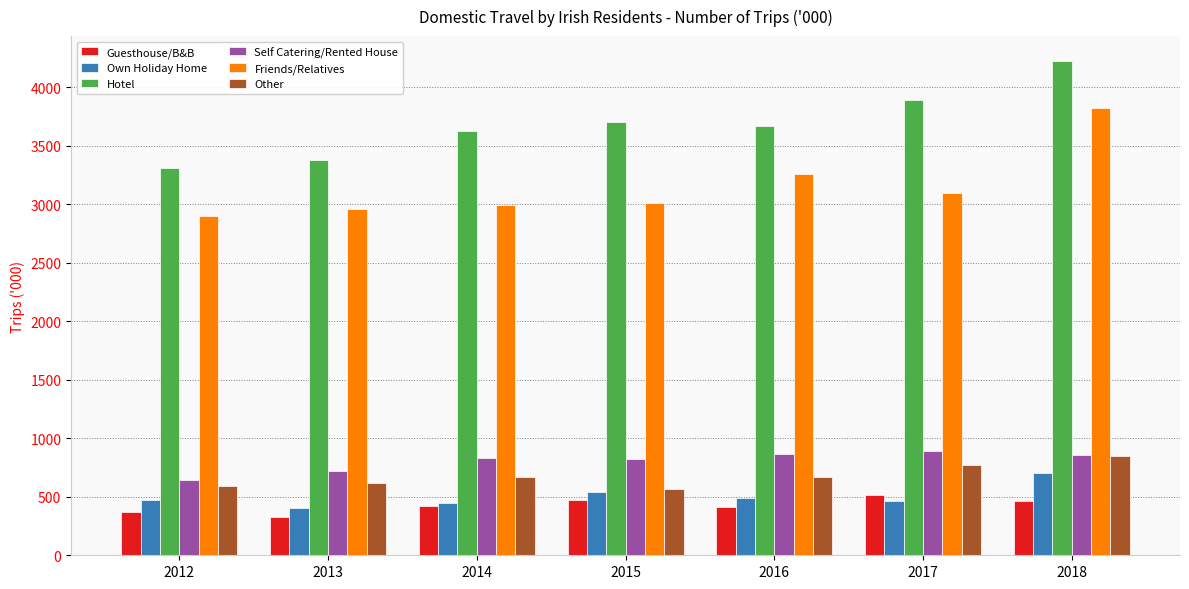

What is the difference between the maximum and second lowest values in the Guesthouse/B&B series?

143.8